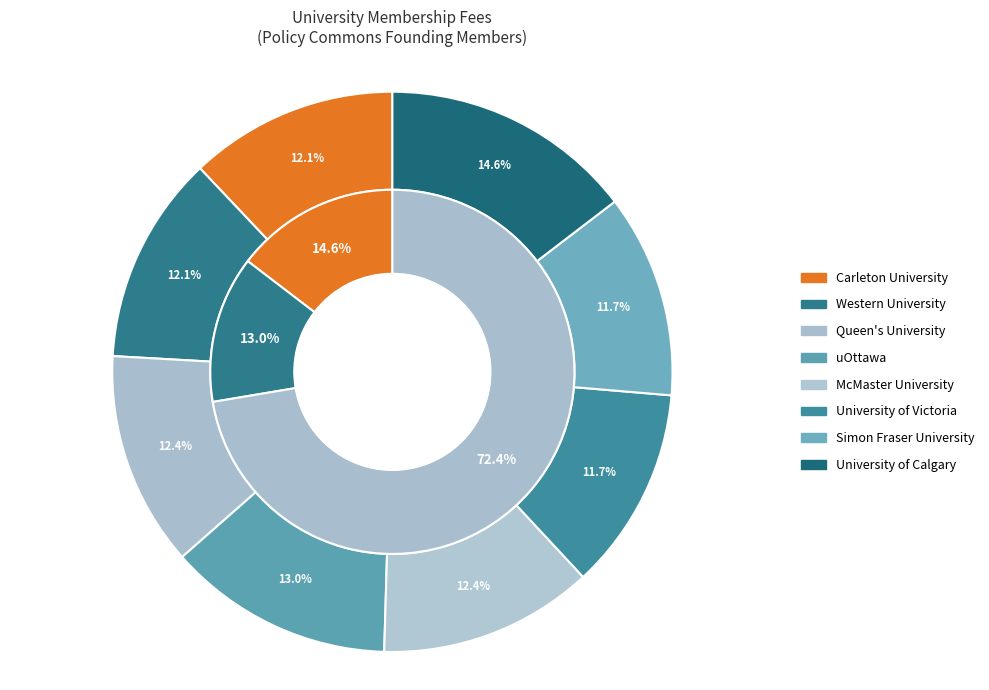

True or false: Simon Fraser University accounts for 12% of the total.

True